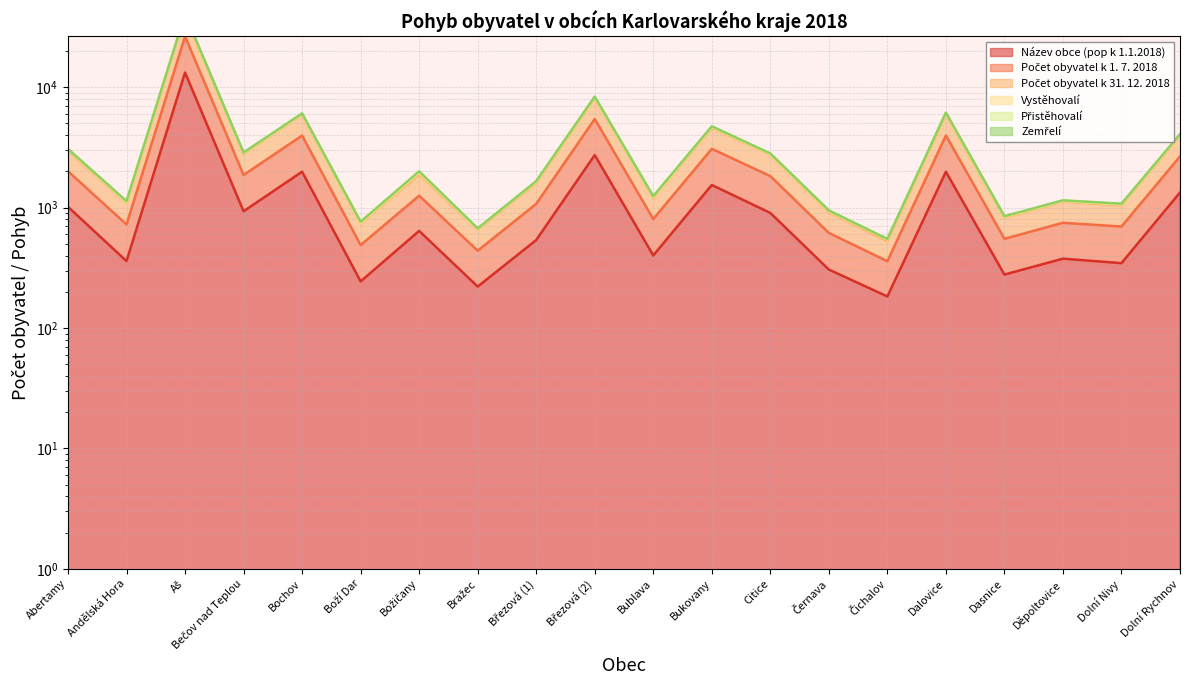

At which category is the sum across all series the highest?

Aš